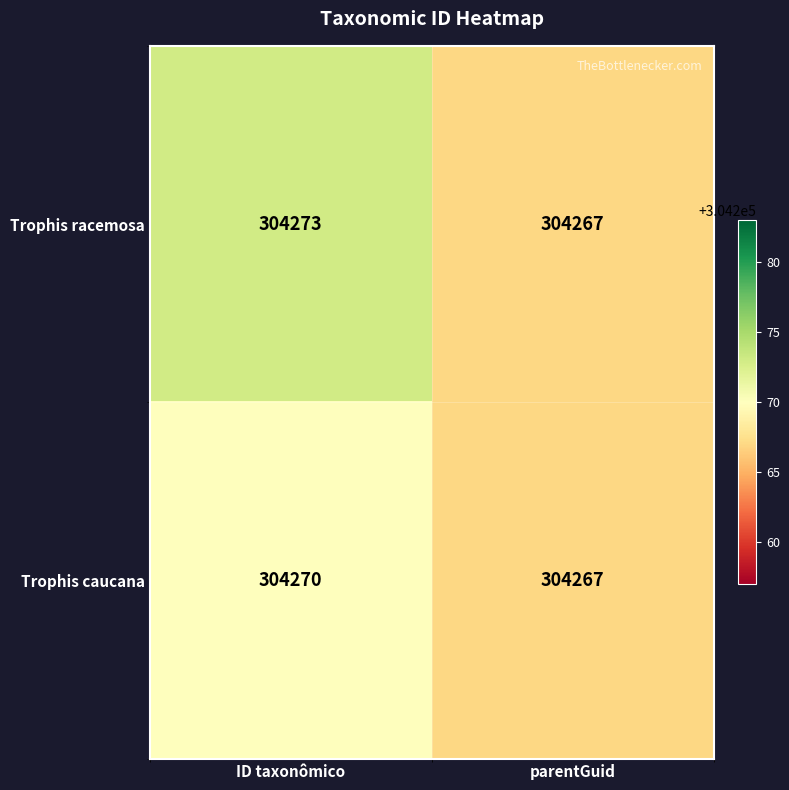

Reading left to right, extract all data points from this chart.

Trophis racemosa: 304273	304267
Trophis caucana: 304270	304267